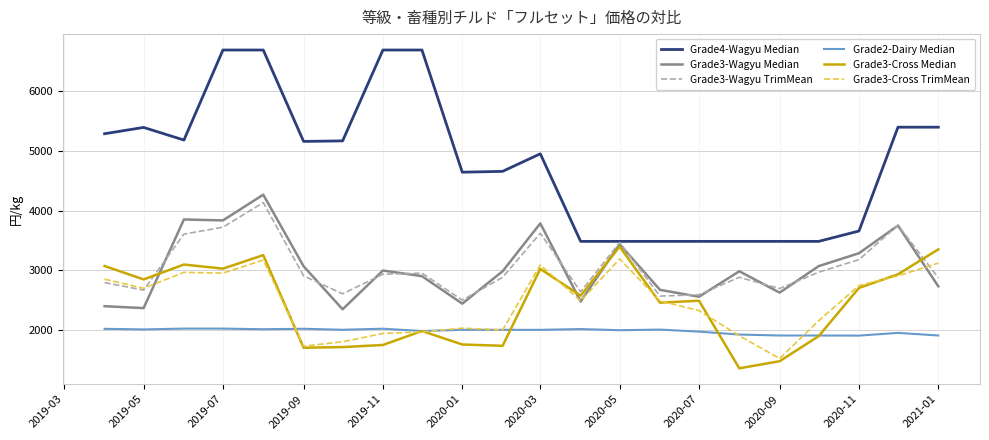

What are all the series names shown in the legend?

Grade4-Wagyu Median, Grade3-Wagyu Median, Grade3-Wagyu TrimMean, Grade2-Dairy Median, Grade3-Cross Median, Grade3-Cross TrimMean